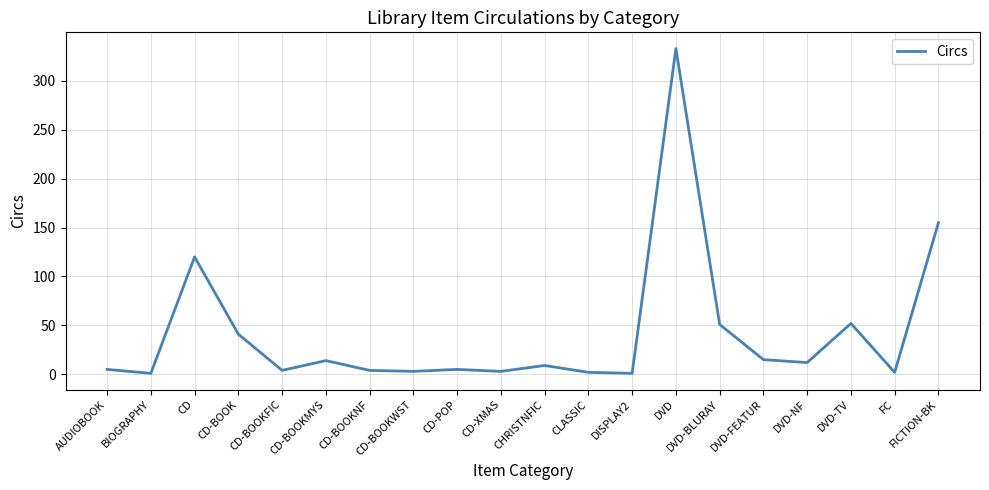

Is it true that the value at CD is 120?

True